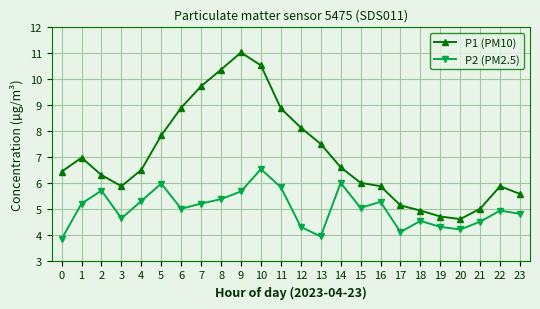

What is the lowest value of the P1 (PM10) series?

4.6